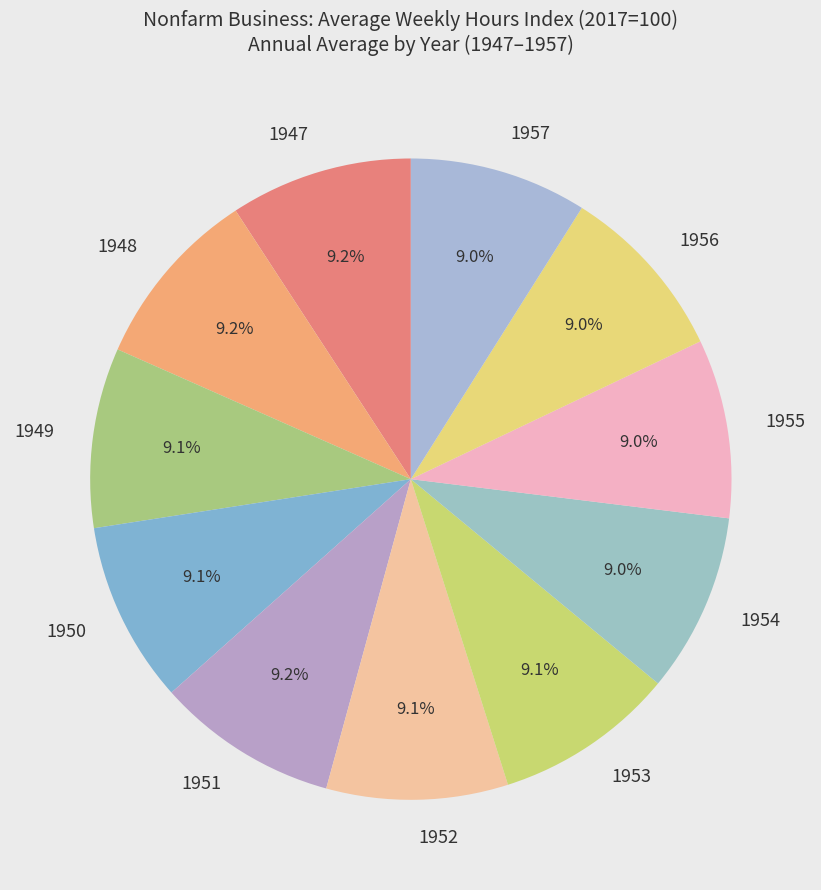

Does 1952 account for over 50% of the chart?

No